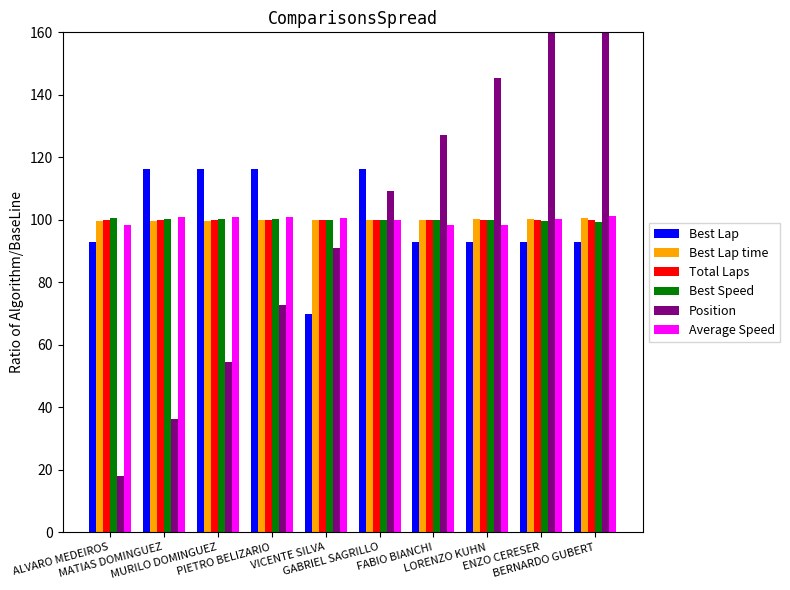

What is the value of the Average Speed bar at the 8th from the left?

98.4